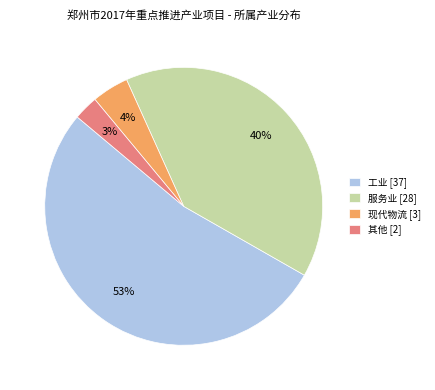

Between 其他 and 服务业, which is larger?

服务业